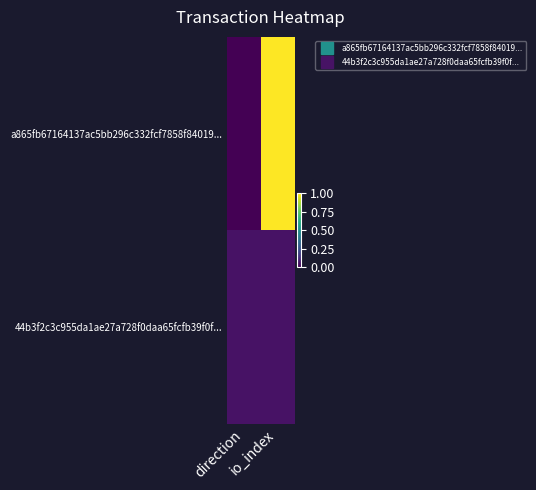

Reading left to right, extract all data points from this chart.

a865fb67164137ac5bb296c332fcf7858f84019...: direction=0.0	io_index=1.0
44b3f2c3c955da1ae27a728f0daa65fcfb39f0f...: direction=0.0	io_index=0.0